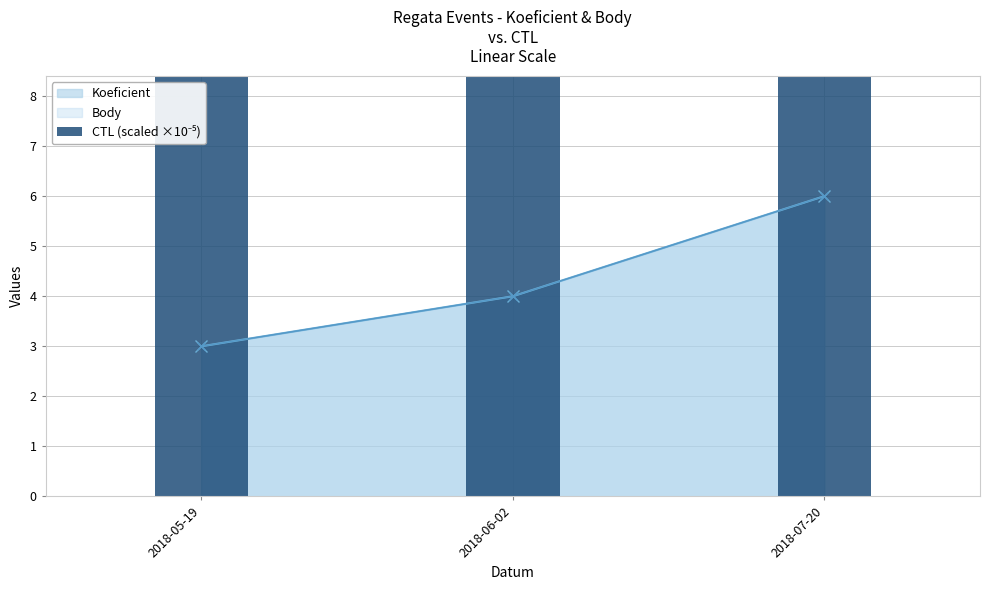

Rank the categories by value from highest to lowest.

2018-07-20, 2018-06-02, 2018-05-19